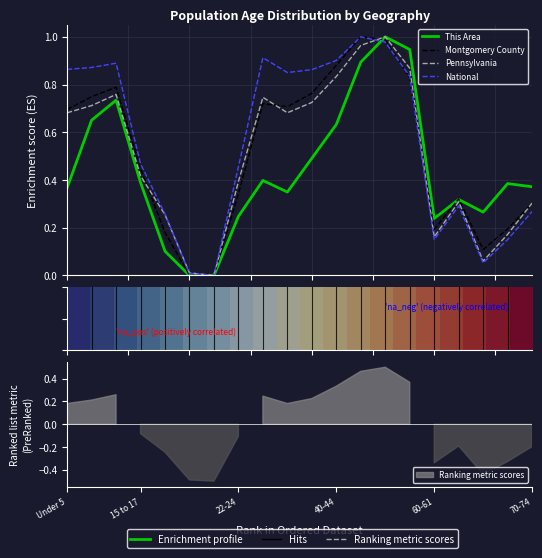

Reading right to left, transcribe all the data shown in this chart.

This Area: 0.4	0.4	0.3	0.3	0.2	0.9	1.0	0.9	0.6	0.5	0.3	0.4	0.2	0.0	0.0	0.1	0.4	0.7	0.7	0.4
Montgomery County: 0.3	0.2	0.1	0.3	0.2	0.8	1.0	1.0	0.9	0.8	0.7	0.7	0.3	0.0	0.0	0.2	0.4	0.8	0.7	0.7
Pennsylvania: 0.3	0.2	0.1	0.3	0.2	0.9	1.0	1.0	0.8	0.7	0.7	0.7	0.4	0.0	0.0	0.3	0.4	0.8	0.7	0.7
National: 0.3	0.2	0.1	0.3	0.2	0.8	1.0	1.0	0.9	0.9	0.9	0.9	0.5	0.0	0.0	0.3	0.5	0.9	0.9	0.9